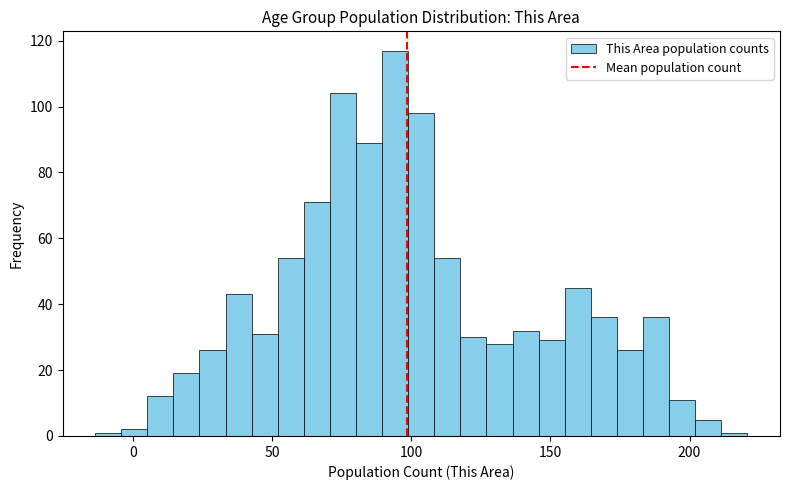

Read against the x-axis, roughly where is the centre of the tallest bar?

95